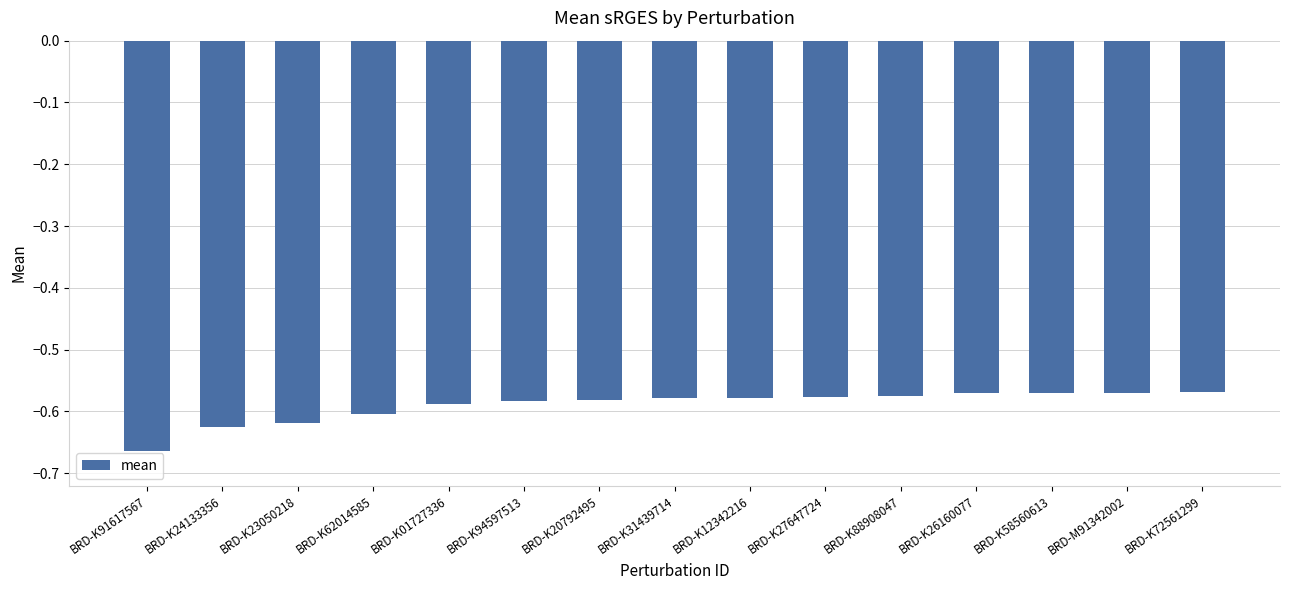

Which has a higher value, BRD-K91617567 or BRD-K62014585?

BRD-K62014585